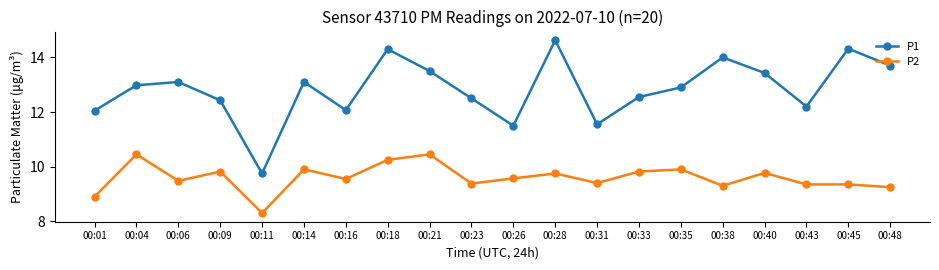

Is it true that P1 equals 13.1 at 00:06?

True